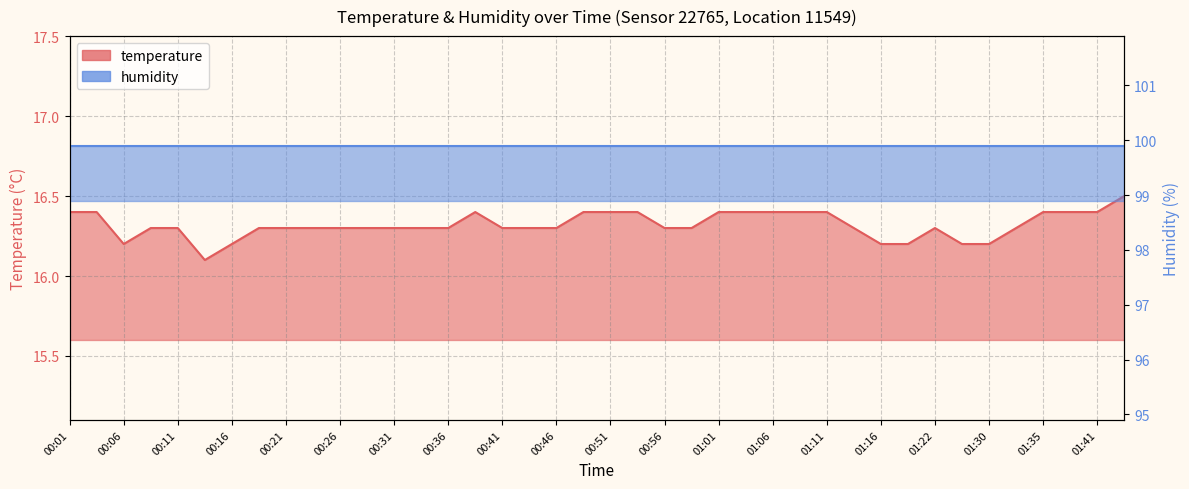

Is it true that the value at 01:01 is 16.4?

True